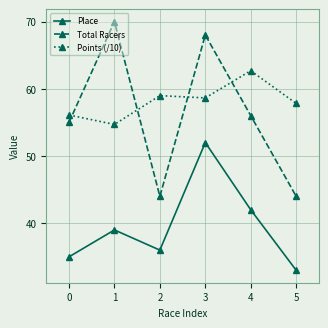

List the labels in order of Points (/10) value, smallest first.

1, 0, 5, 3, 2, 4